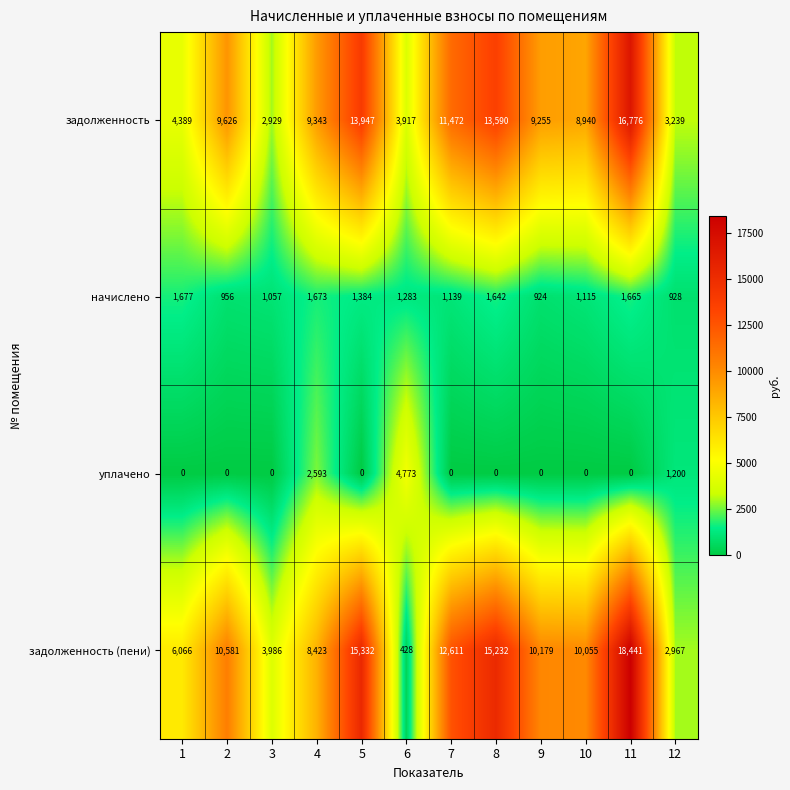

What is the sum of all начислено values?

15443